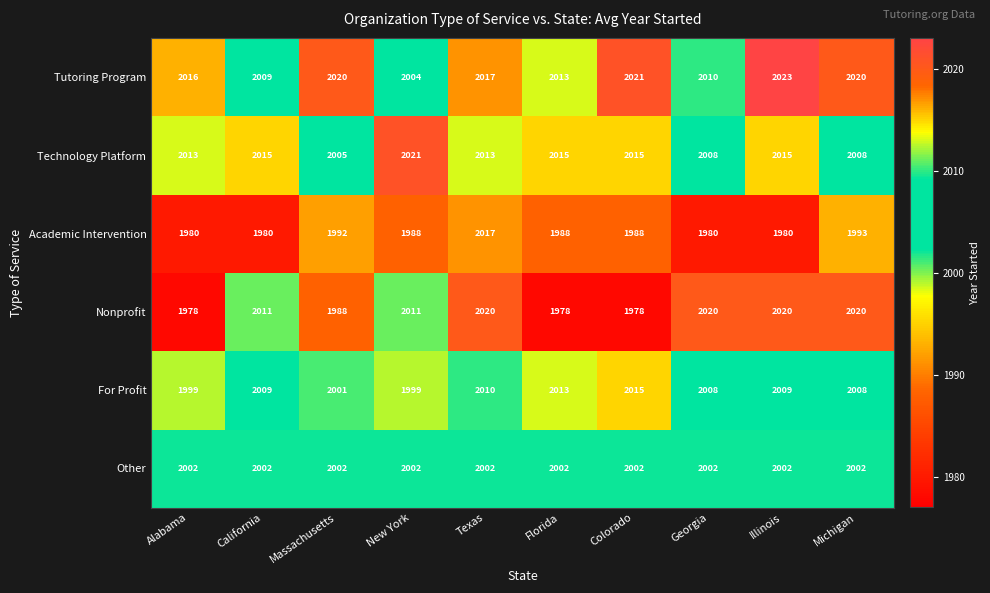

What is the difference between the highest and lowest values at Alabama?

38